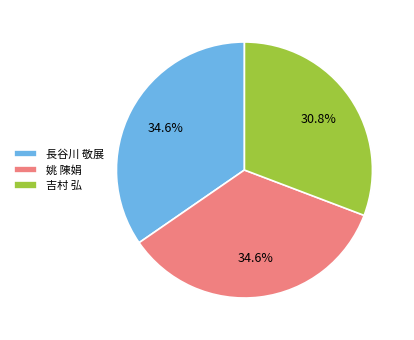

True or false: 吉村 弘 accounts for 31% of the total.

True